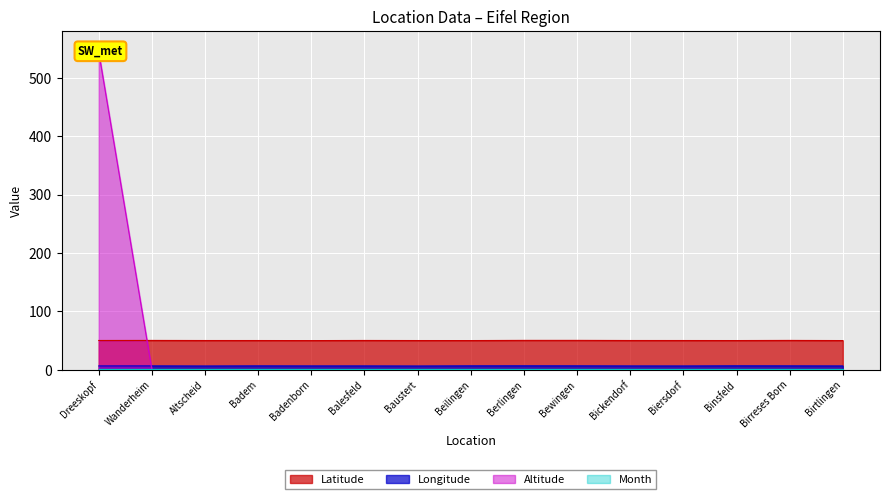

How many data points in Latitude are less than 50?

5